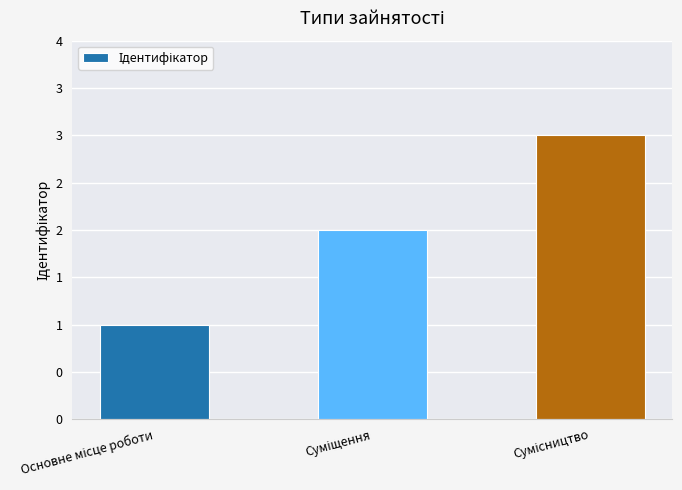

What is the difference between the maximum and minimum values?

2